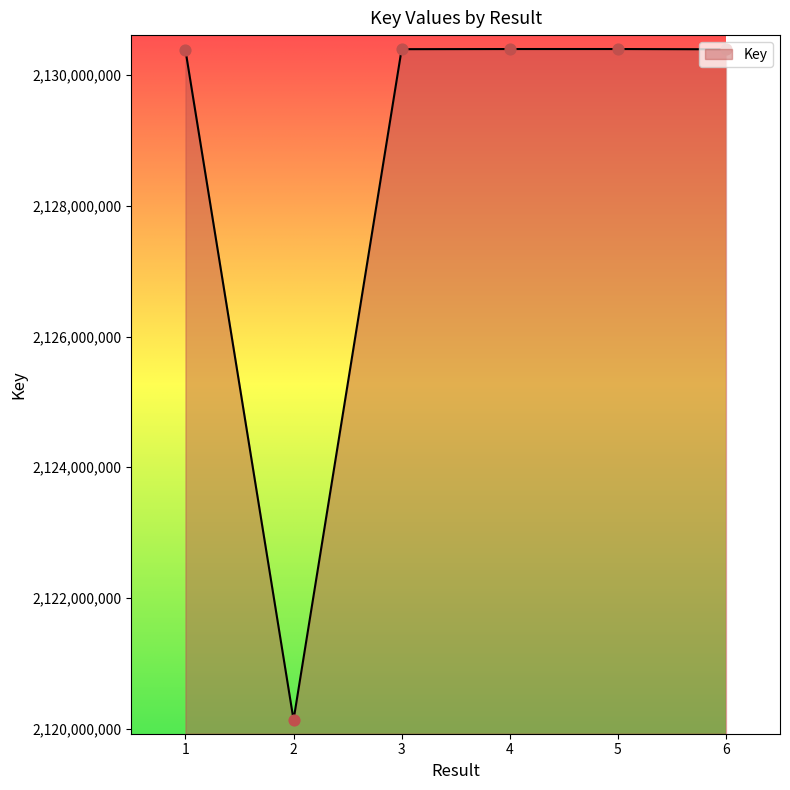

What is the change in value from 3 to 5?

+2177